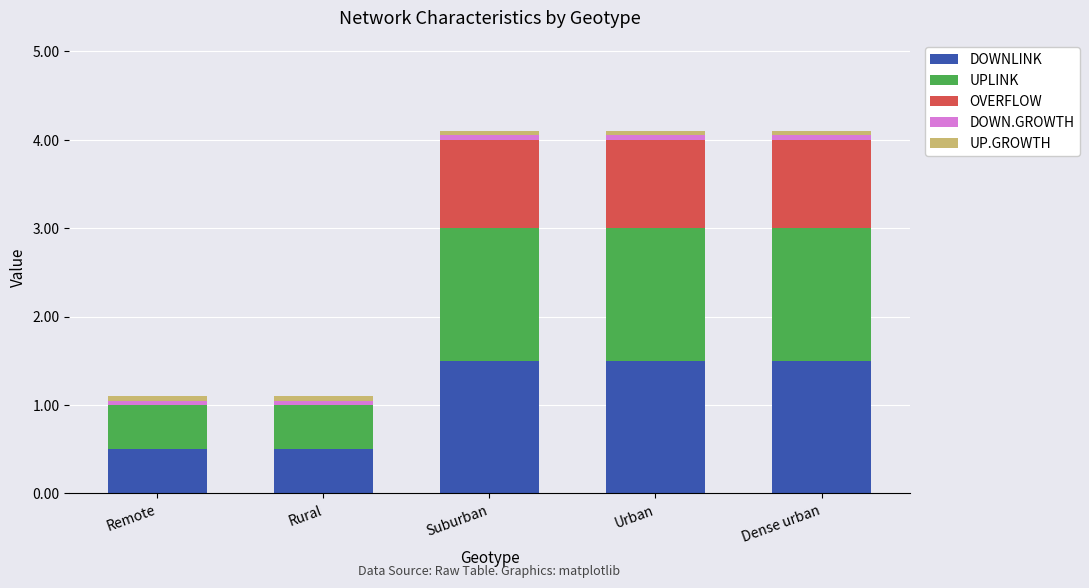

The value of DOWNLINK at Remote is 0.5. True or false?

True